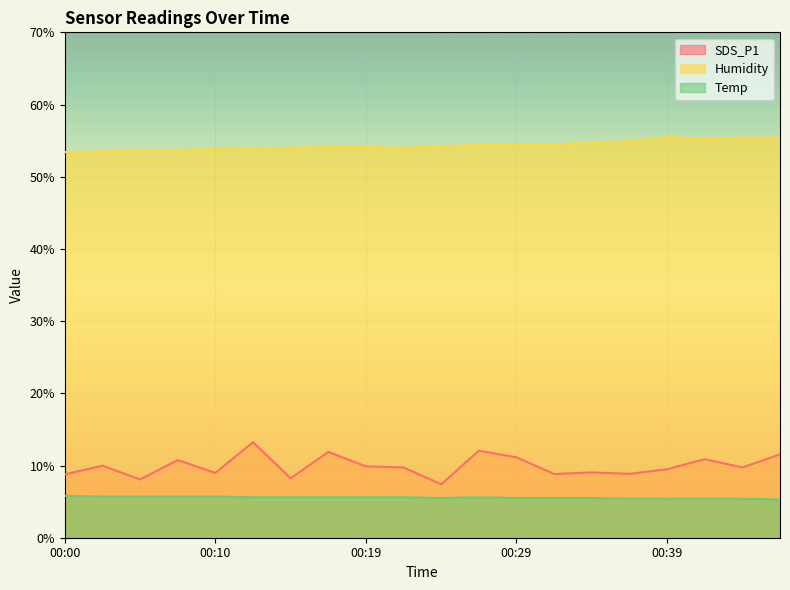

In SDS_P1, how many points are higher than both neighbors (excluding endpoints)?

7